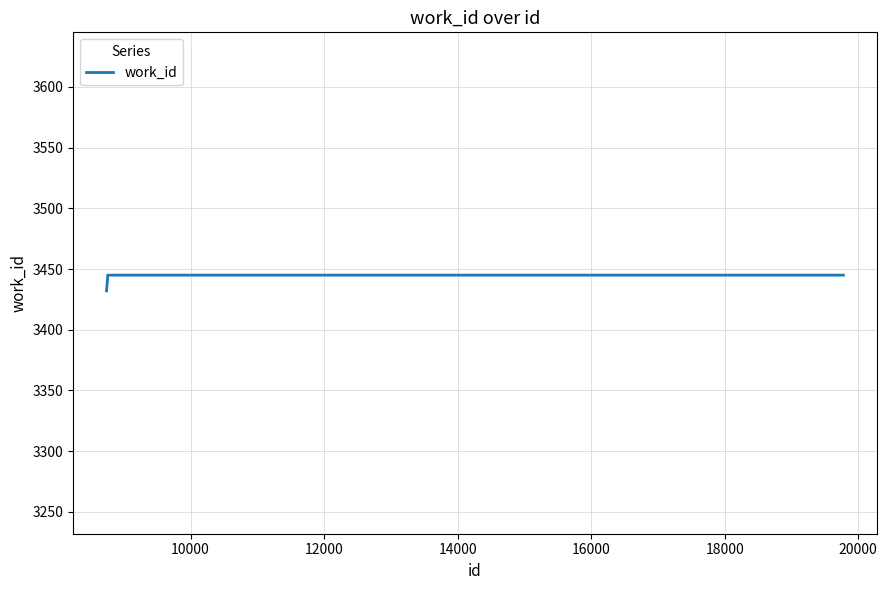

What is the difference between the maximum and minimum values?

13